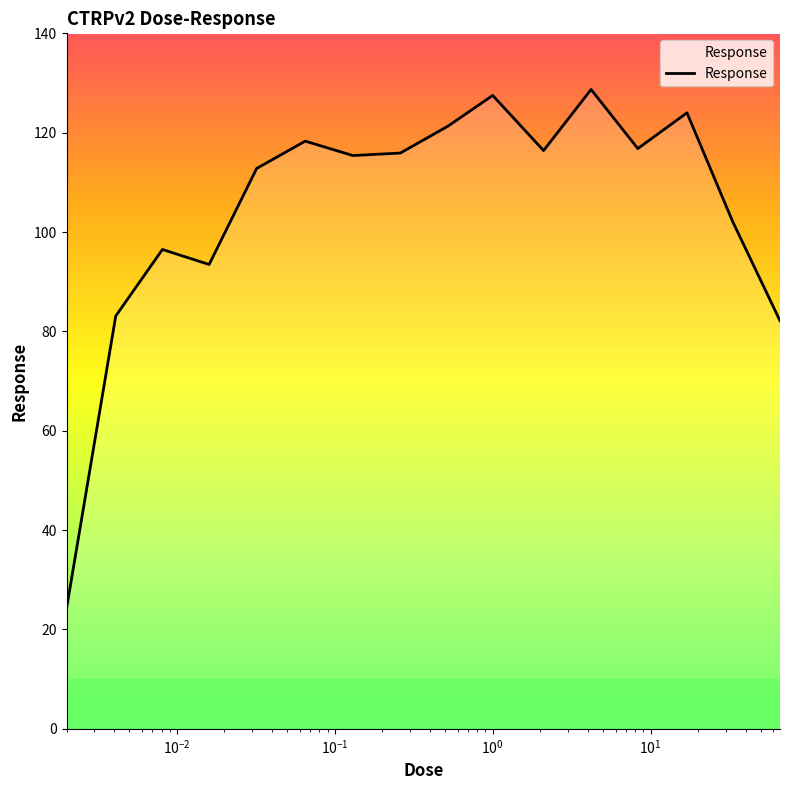

What is the smallest value displayed?

24.2